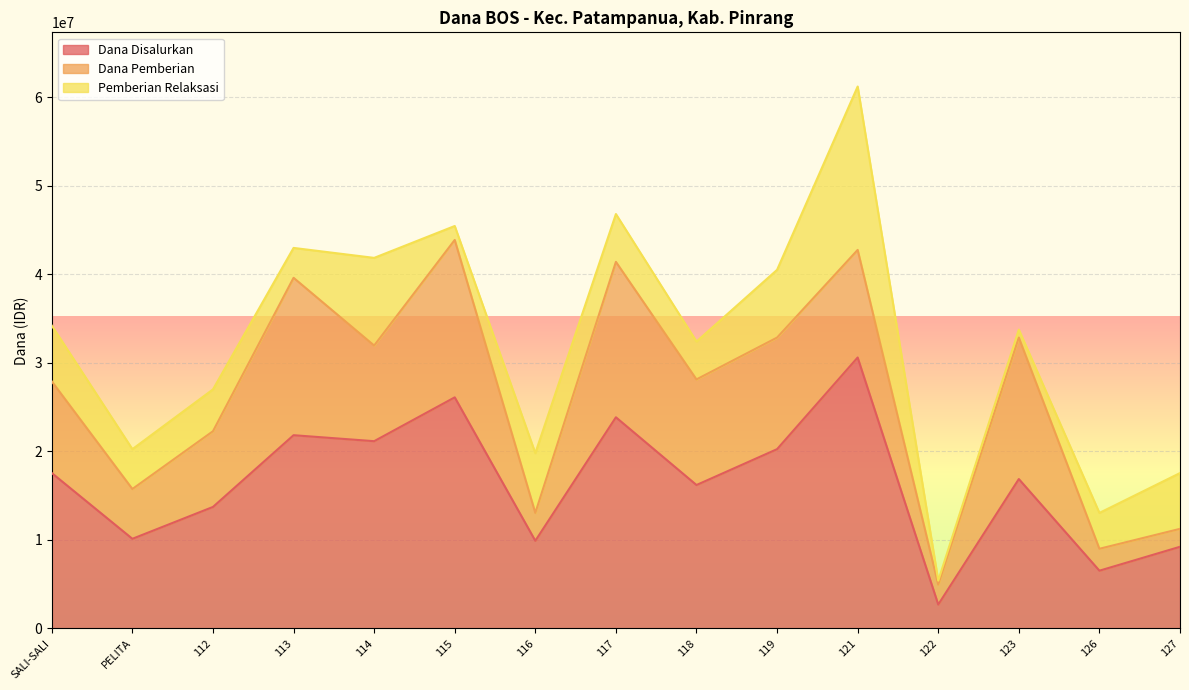

Which series changed the most between 118 and 126?

Dana Disalurkan